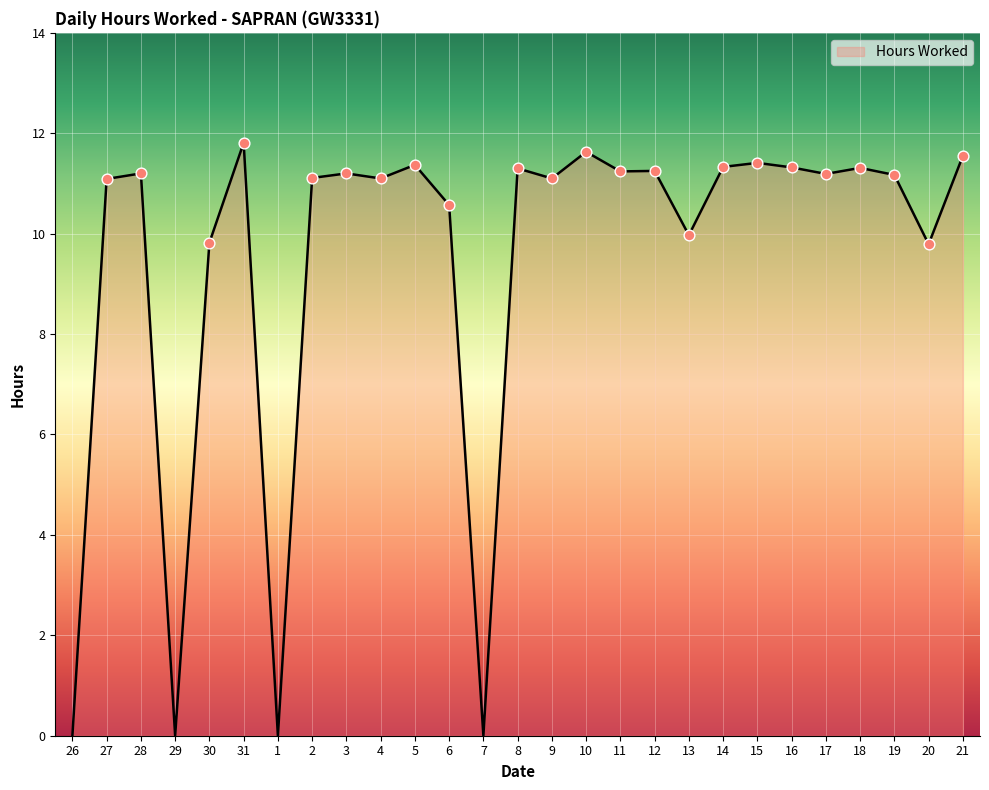

Approximately how many times larger is the value at 13 compared to 30?

1.0